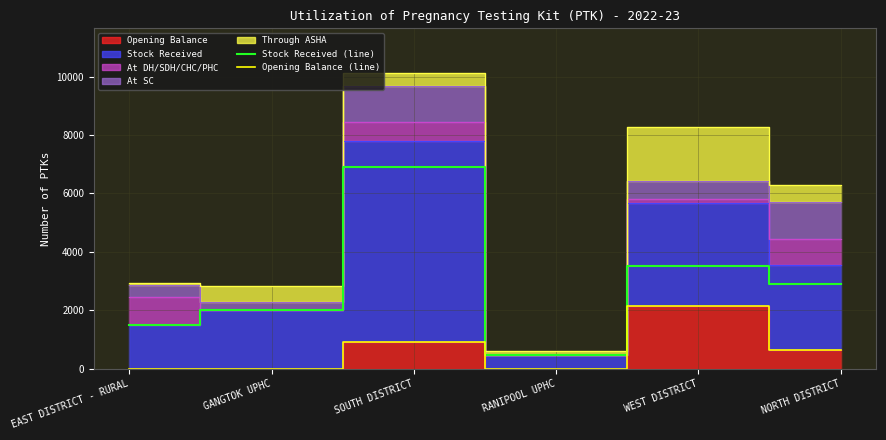

Which category has the lowest value in the Opening Balance (line) series?

EAST DISTRICT - RURAL